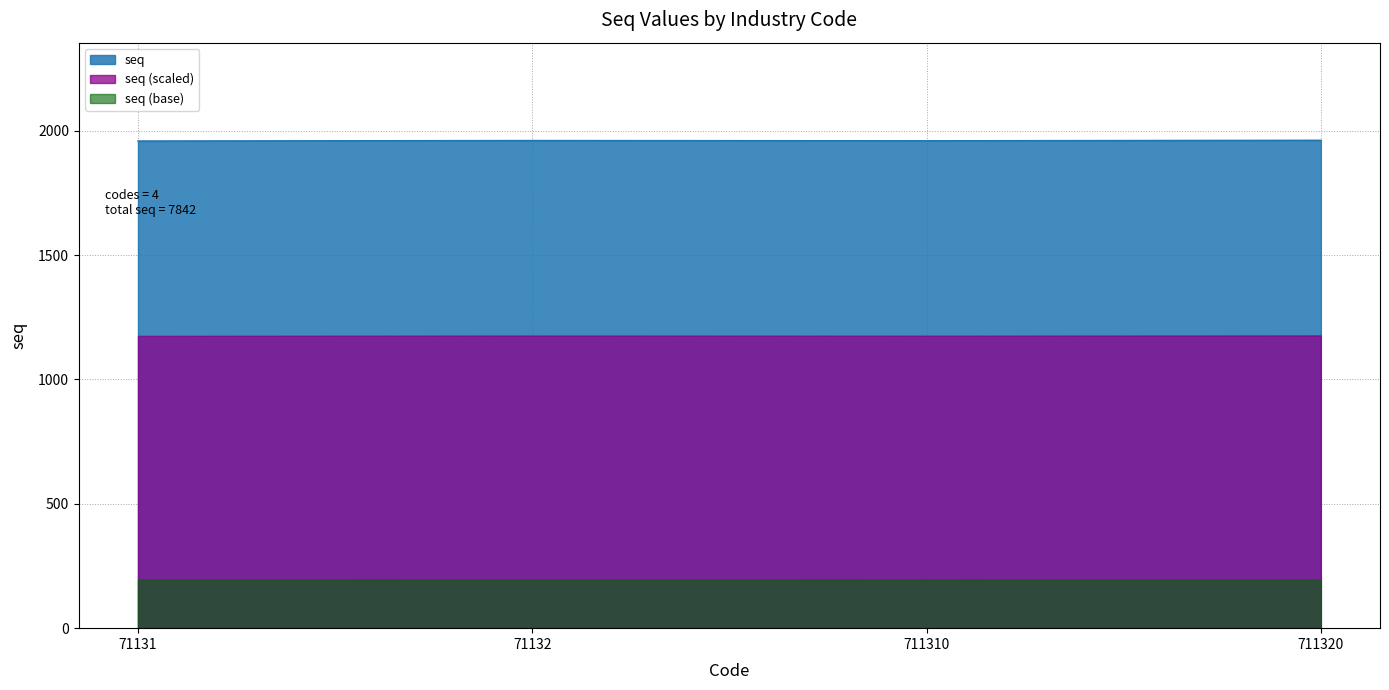

What is the value of the 2nd point from the left?

1961